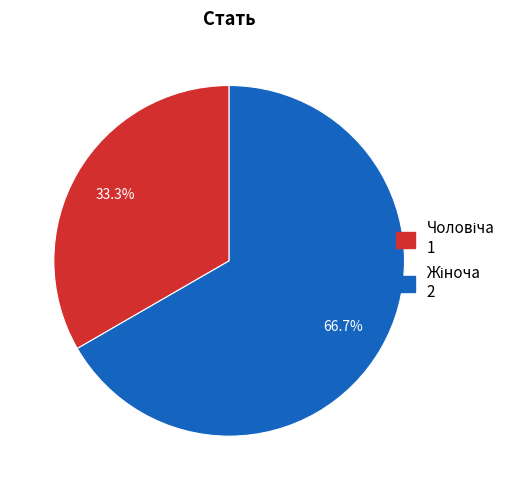

How many segments does this pie chart have?

2